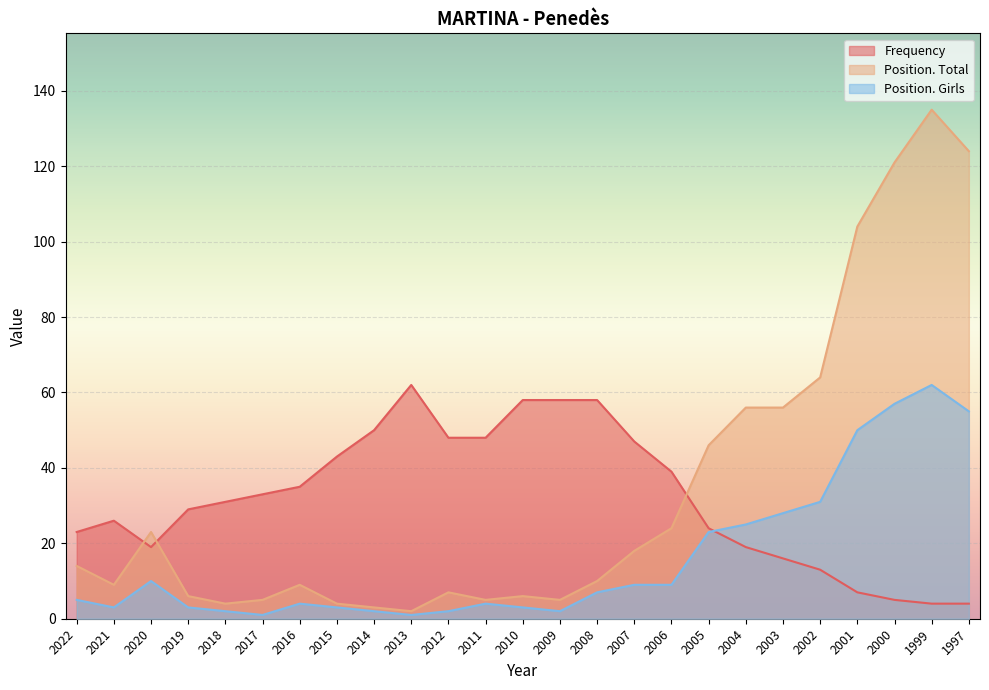

True or false: Frequency has more than 1 interior local peaks.

True